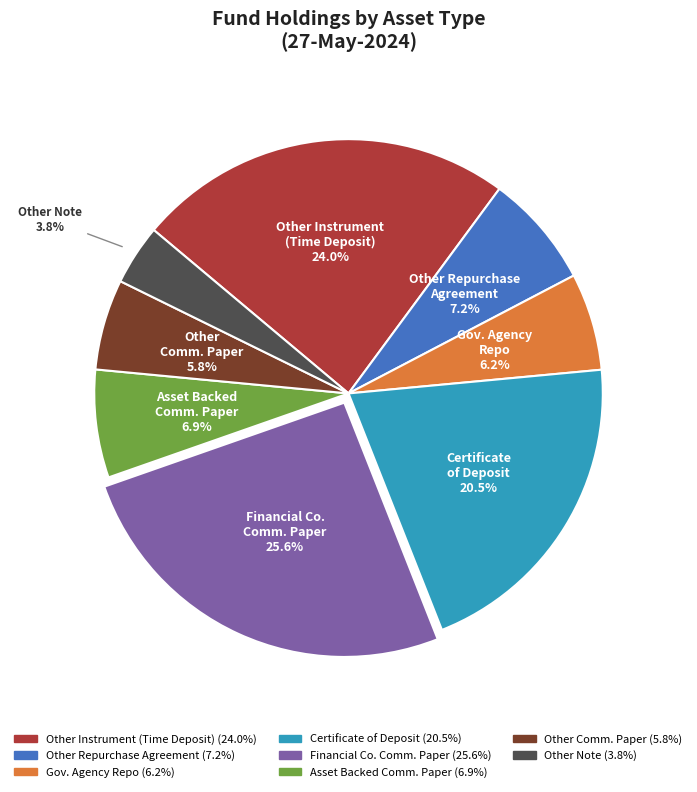

Does any single category account for the majority?

No